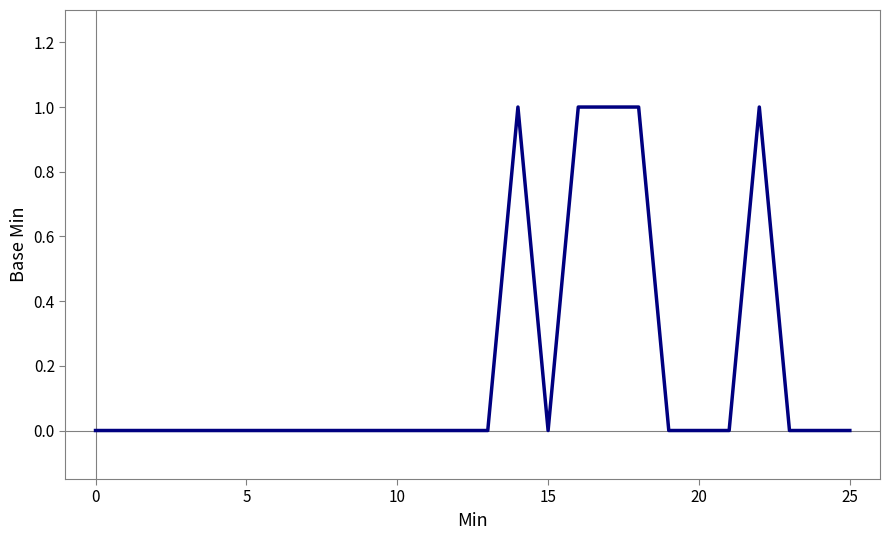

Reading right to left, transcribe all the data shown in this chart.

0	0	0	1	0	0	0	1	1	1	0	1	0	0	0	0	0	0	0	0	0	0	0	0	0	0